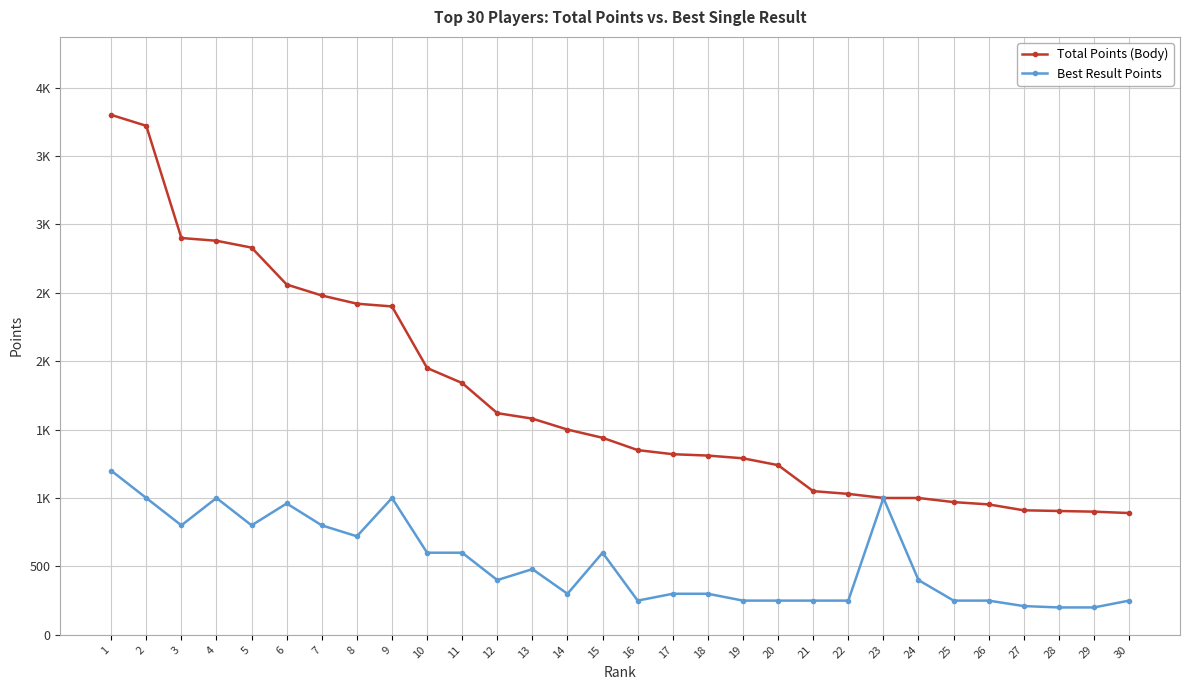

At how many categories does at least one series exceed 3385?

2